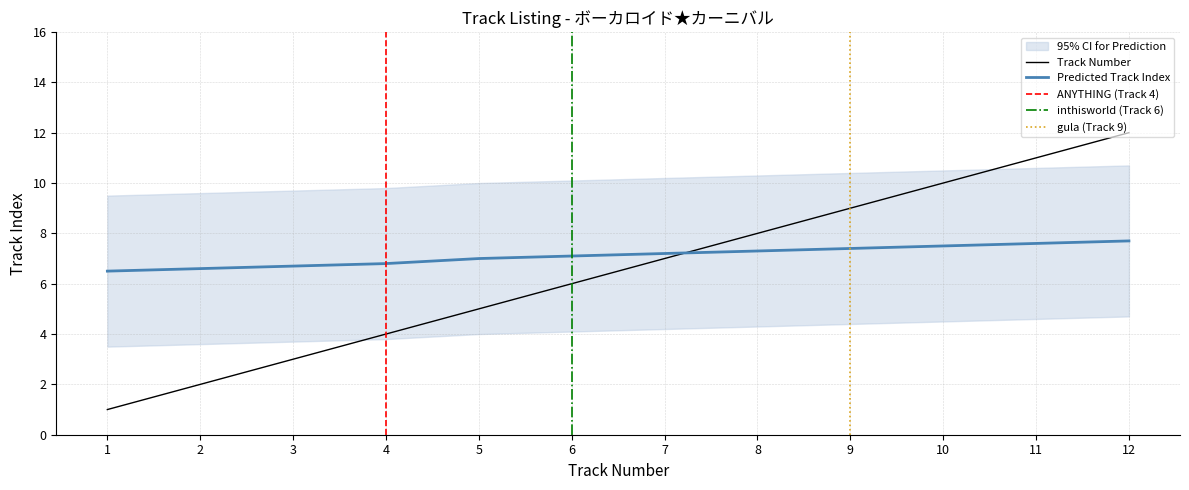

List the labels in order of value, smallest first.

1, 2, 3, 4, 5, 6, 7, 8, 9, 10, 11, 12